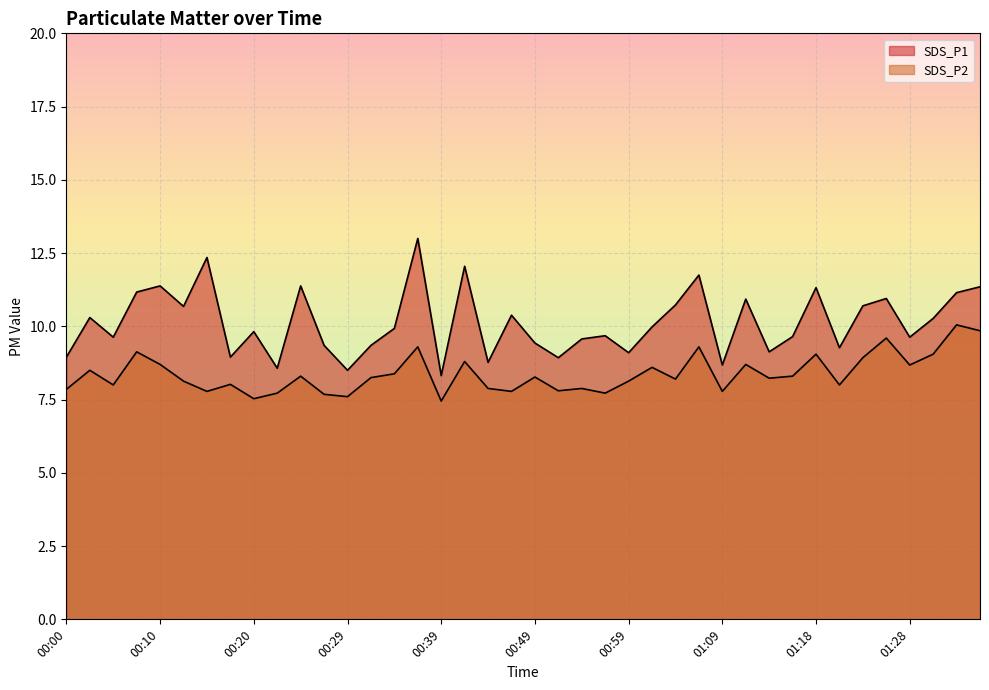

What are all the series names shown in the legend?

SDS_P1, SDS_P2